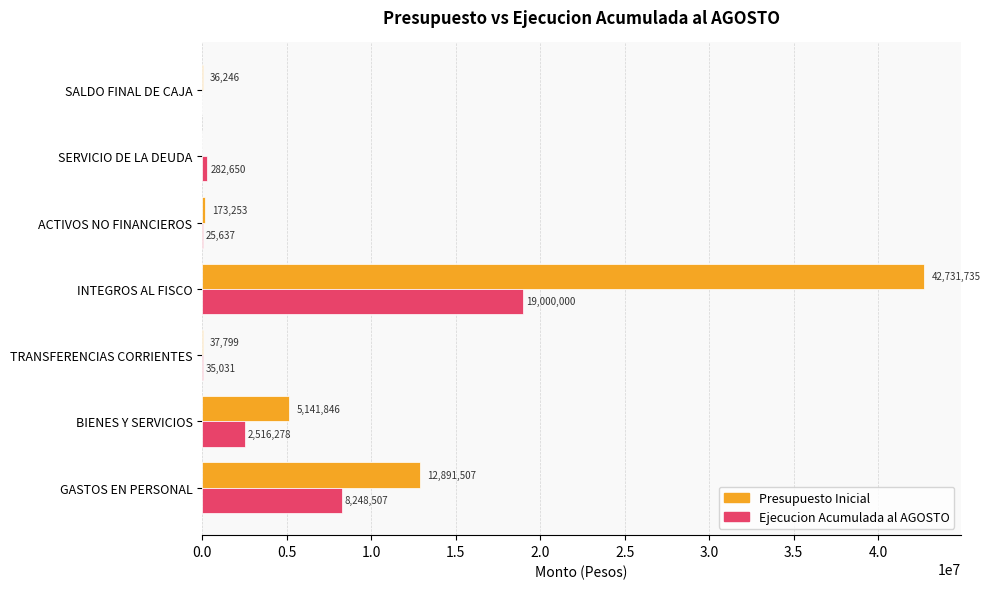

Is the value of Presupuesto Inicial at ACTIVOS NO FINANCIEROS greater than the value of Ejecucion Acumulada al AGOSTO at SERVICIO DE LA DEUDA?

No